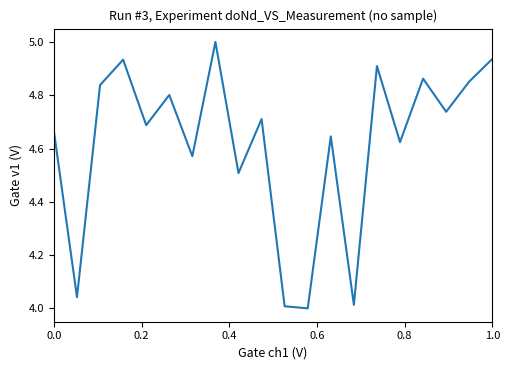

What is the maximum value shown in the chart?

5.0